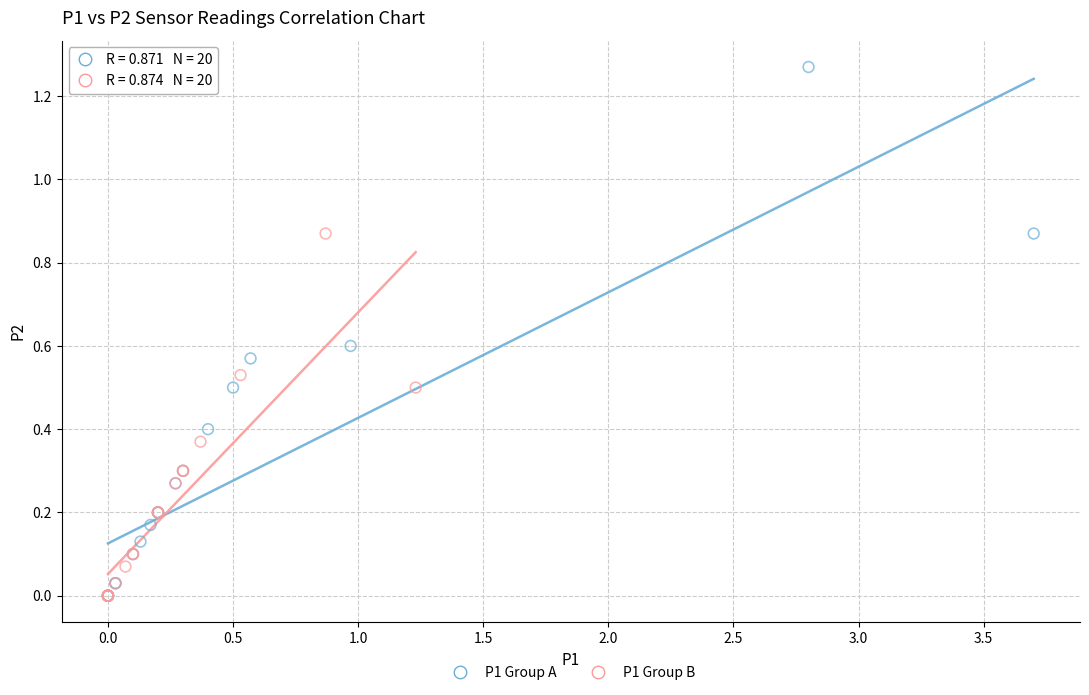

Which series has the largest Y range (max minus min)?

P1 Group A